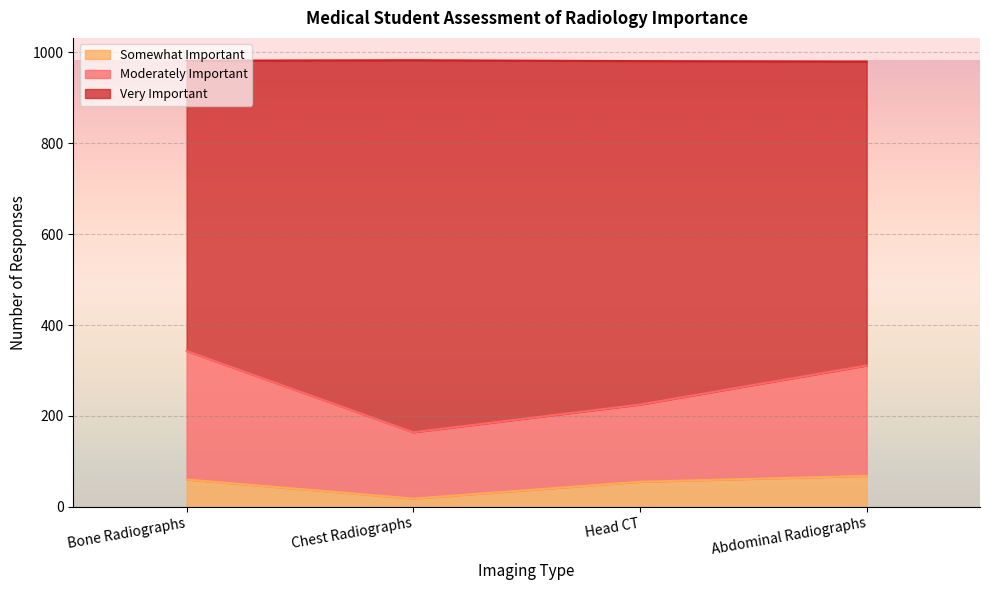

At which label is Somewhat Important closest to 43?

Head CT